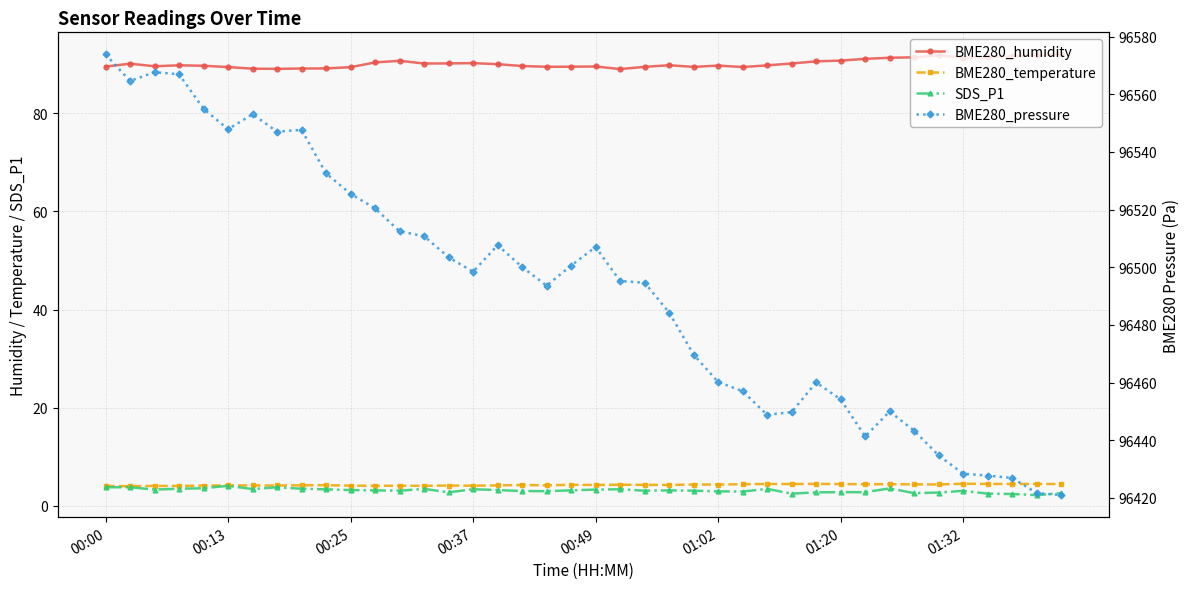

What is the average value of the SDS_P1 series?

3.1